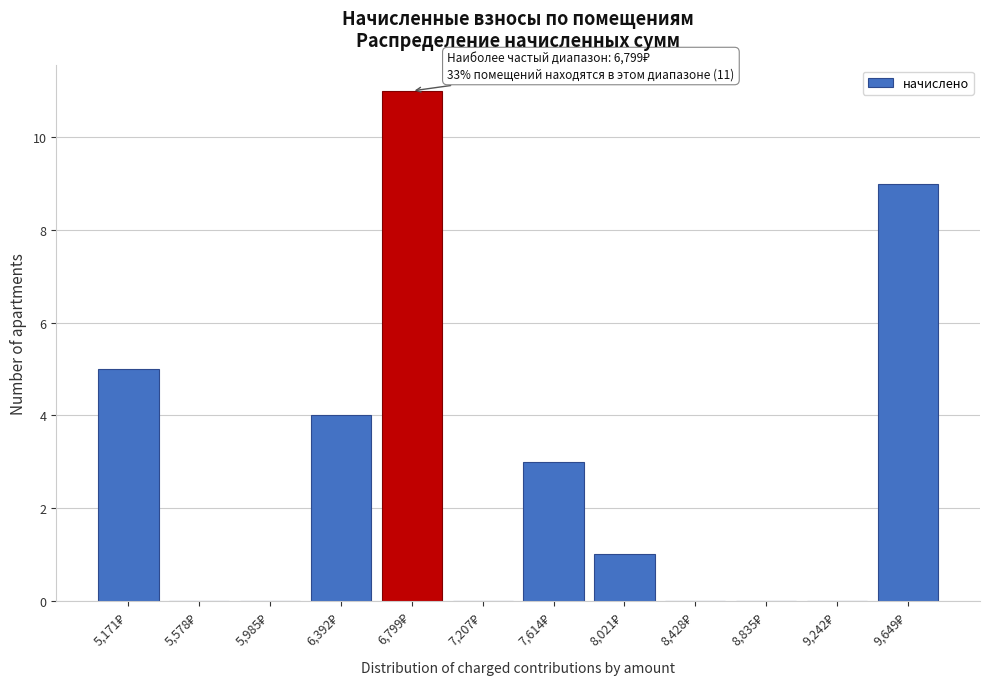

What is the greatest value displayed?

11